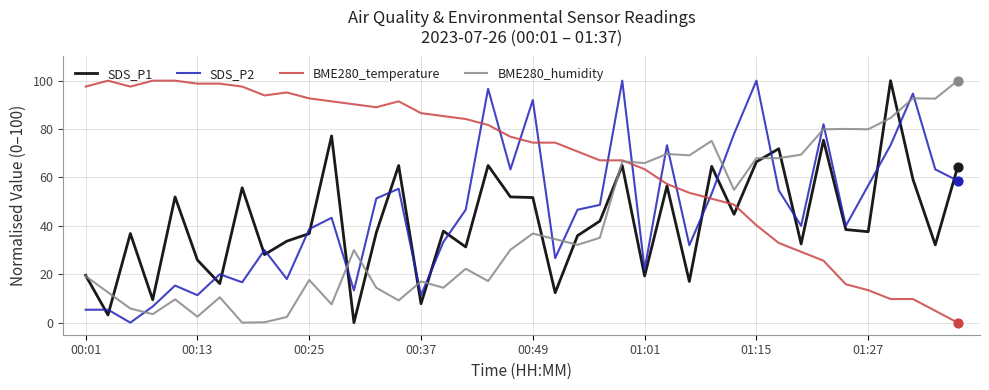

Which series has the largest total across all categories?

BME280_temperature